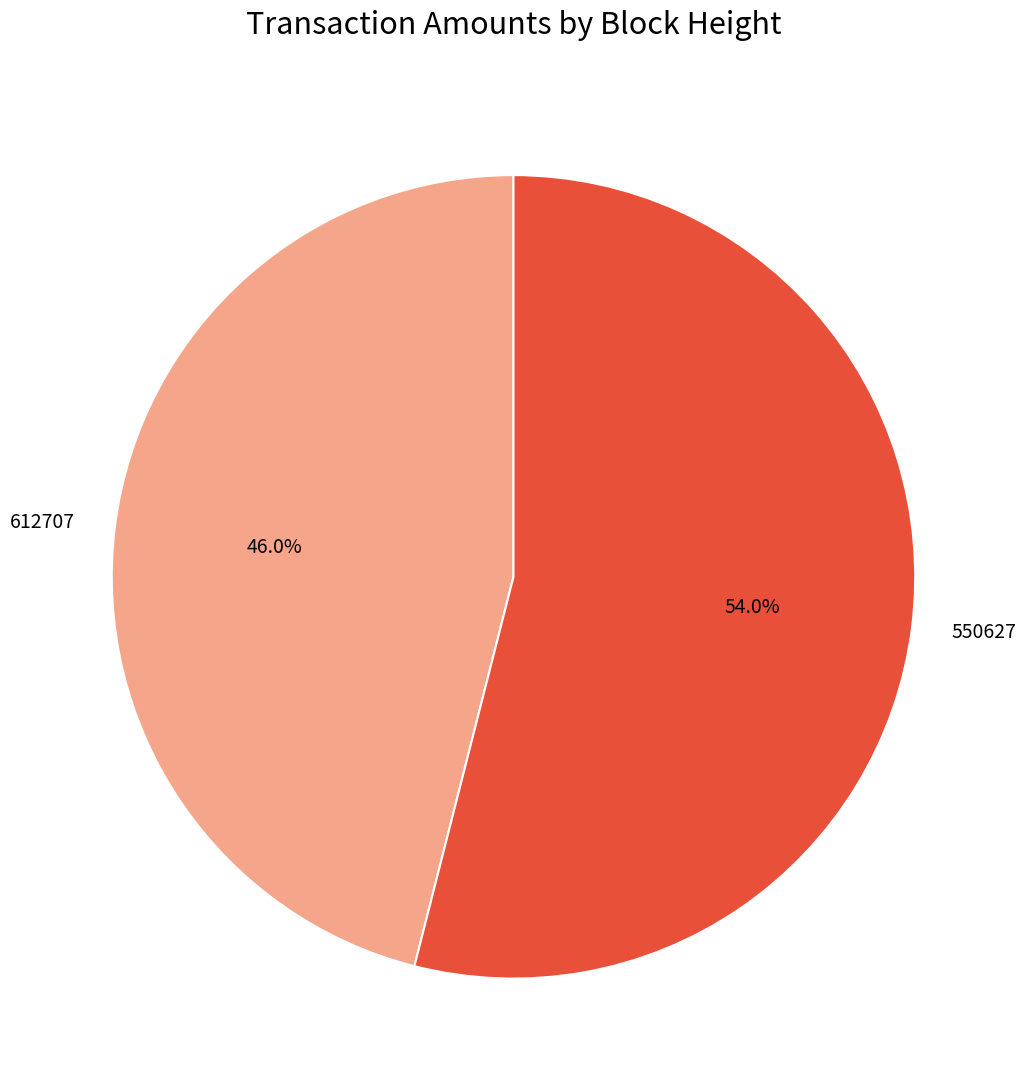

Which category has the biggest portion of the pie?

550627